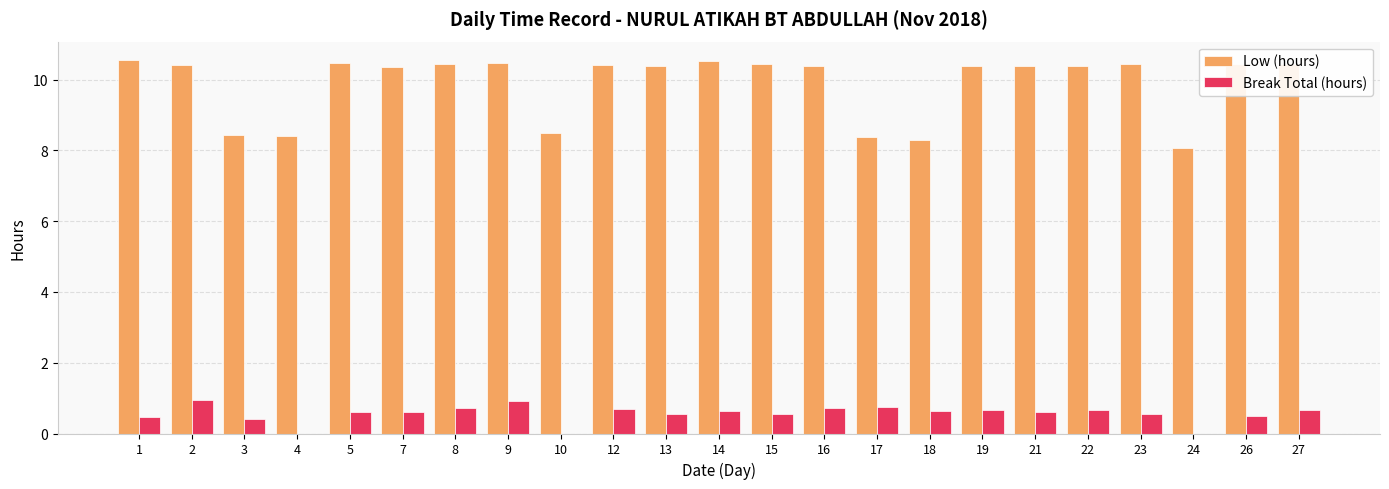

Is the value of Low (hours) at 15 greater than the value of Break Total (hours) at 17?

Yes